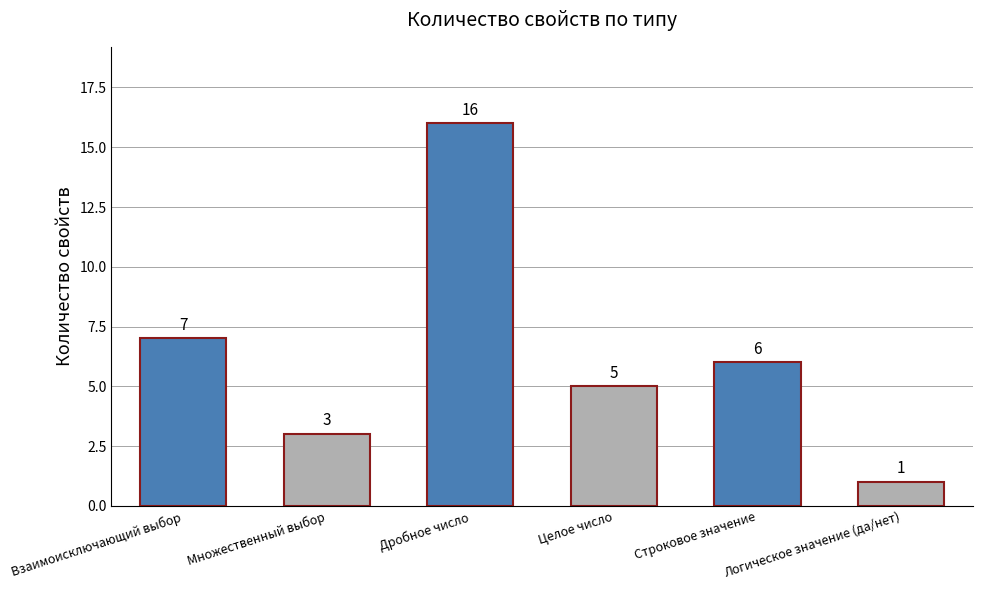

The value at Строковое значение is 6. True or false?

True